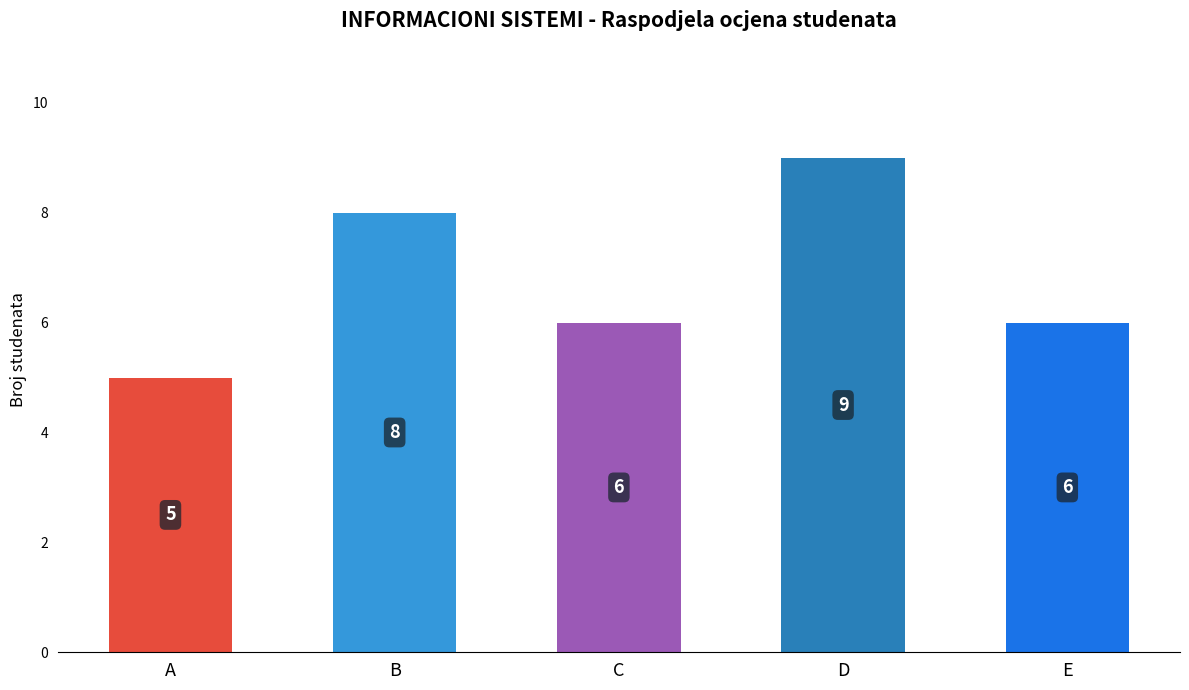

What value does the data have at B?

8